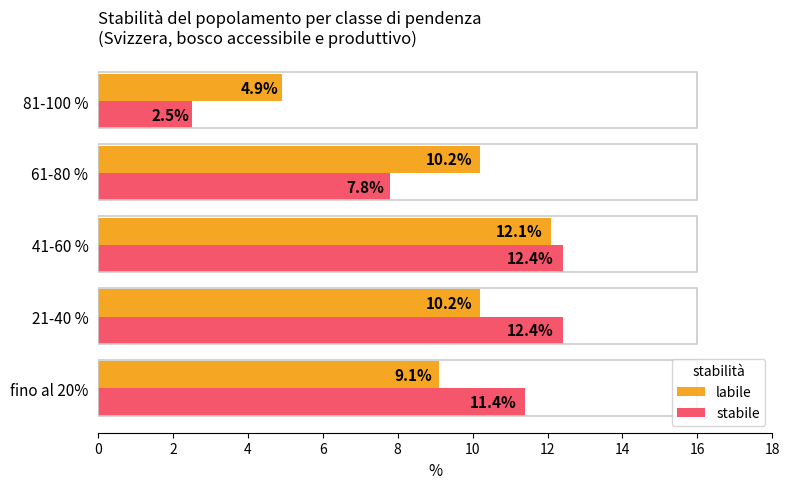

What is the spread (max minus min) of values at 61-80 %?

2.4